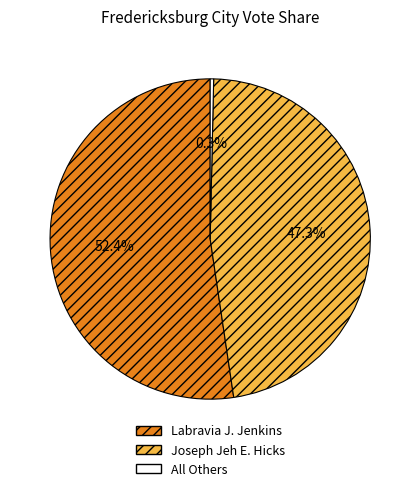

Is it true that Joseph Jeh E. Hicks is 47% of the pie?

True